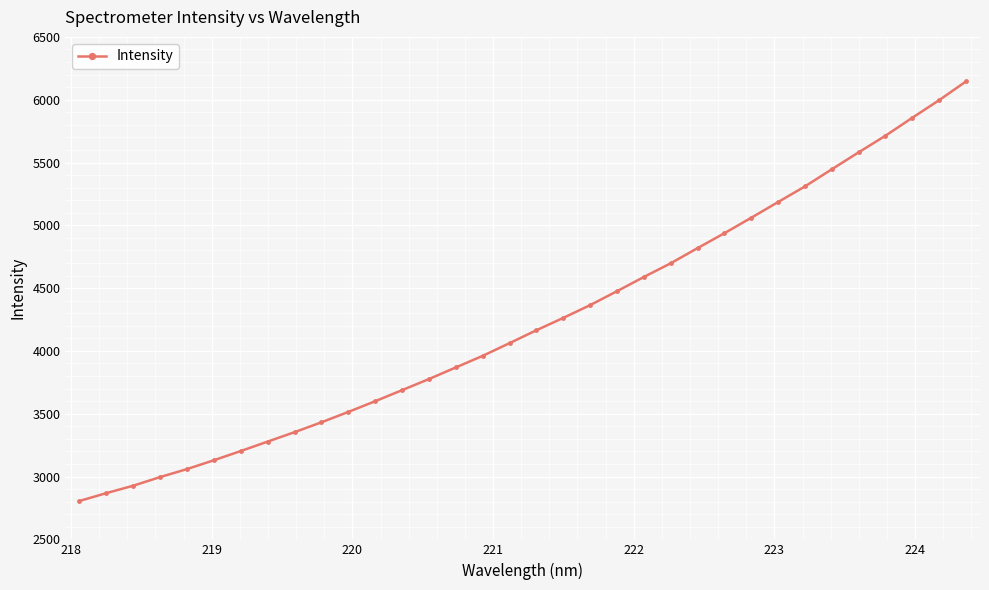

What is the sum of all values?

144127.1